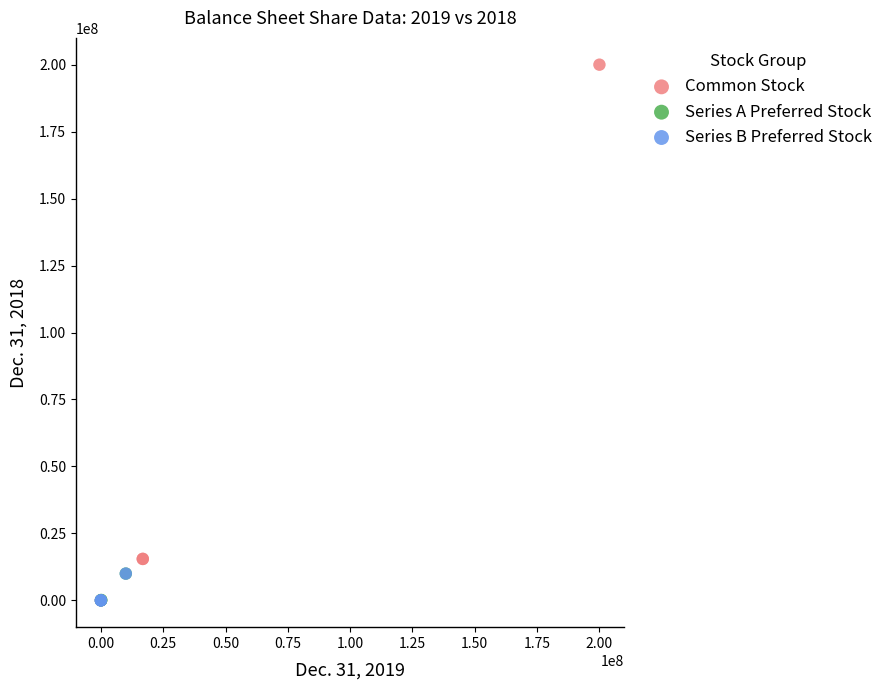

Which series reaches the maximum Y coordinate?

Common Stock